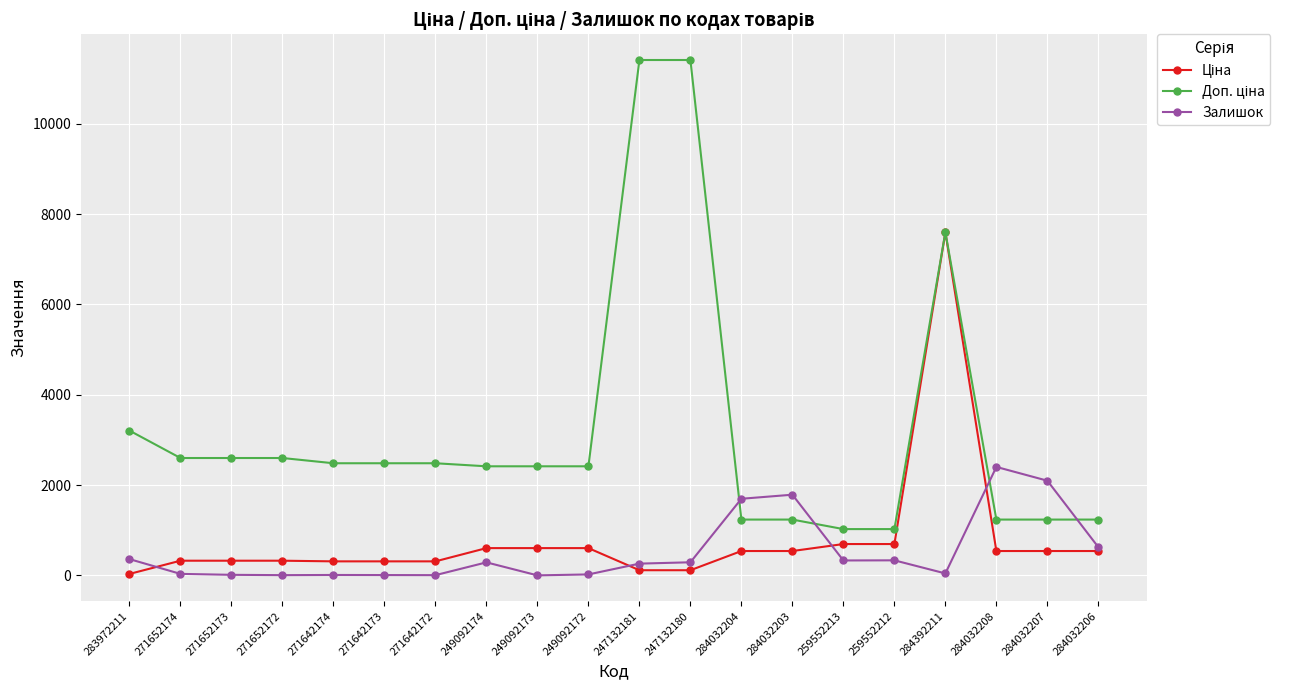

Is it true that Залишок equals 21.0 at 249092172?

True